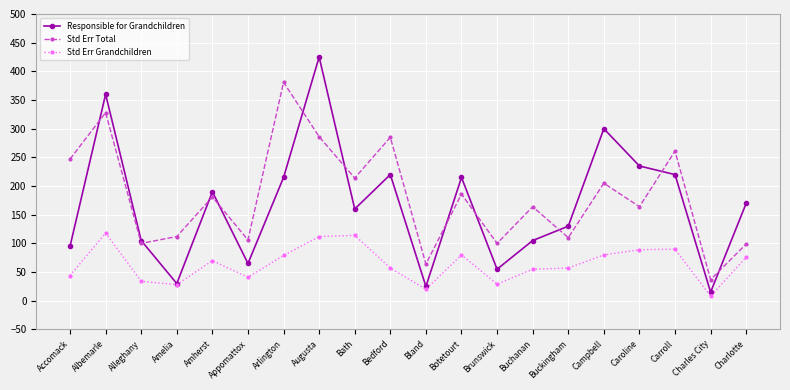

How many series are shown in this chart?

3